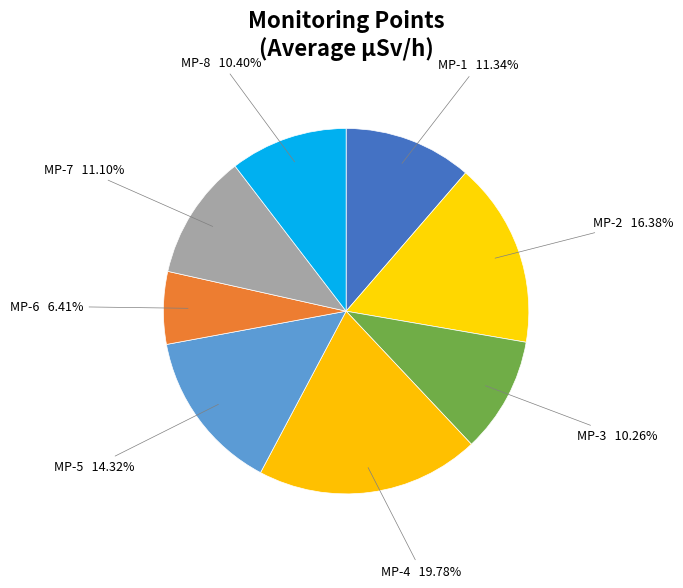

To the nearest percent, what is the combined percentage of MP-6 and MP-2?

23%